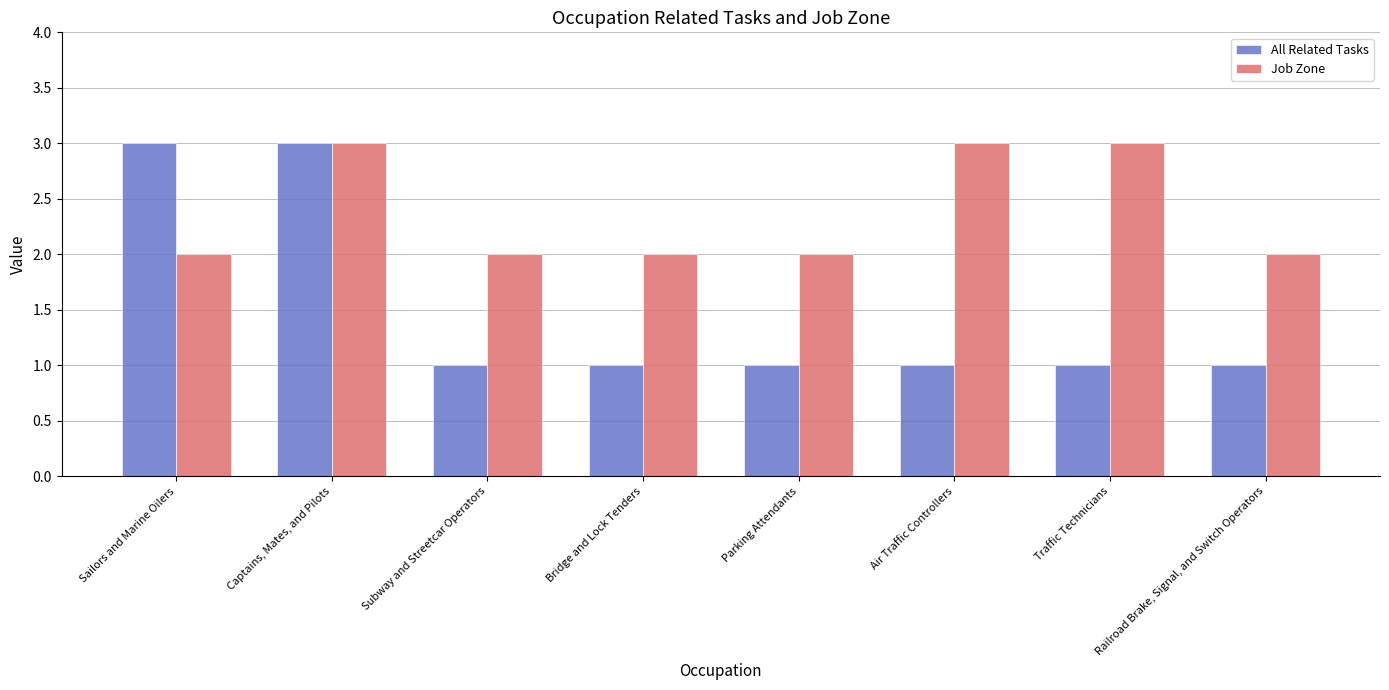

Reading right to left, extract all data points from this chart.

All Related Tasks: Railroad Brake, Signal, and Switch Operators=1	Traffic Technicians=1	Air Traffic Controllers=1	Parking Attendants=1	Bridge and Lock Tenders=1	Subway and Streetcar Operators=1	Captains, Mates, and Pilots=3	Sailors and Marine Oilers=3
Job Zone: Railroad Brake, Signal, and Switch Operators=2	Traffic Technicians=3	Air Traffic Controllers=3	Parking Attendants=2	Bridge and Lock Tenders=2	Subway and Streetcar Operators=2	Captains, Mates, and Pilots=3	Sailors and Marine Oilers=2